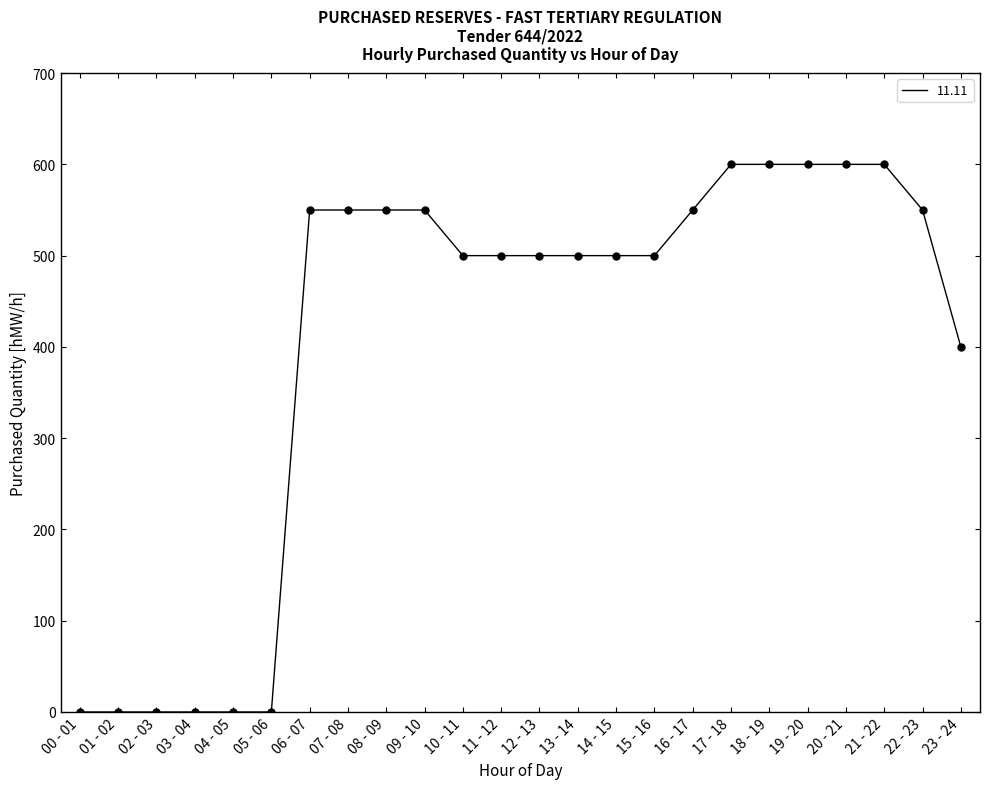

What is the change in value from 10 - 11 to 22 - 23?

+50